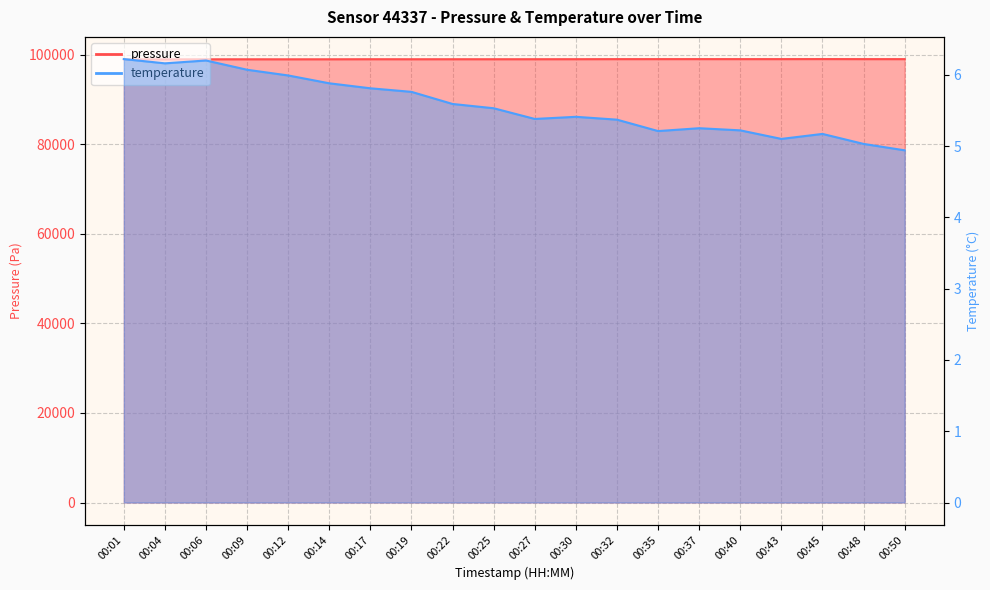

True or false: temperature and pressure intersect in this chart.

False